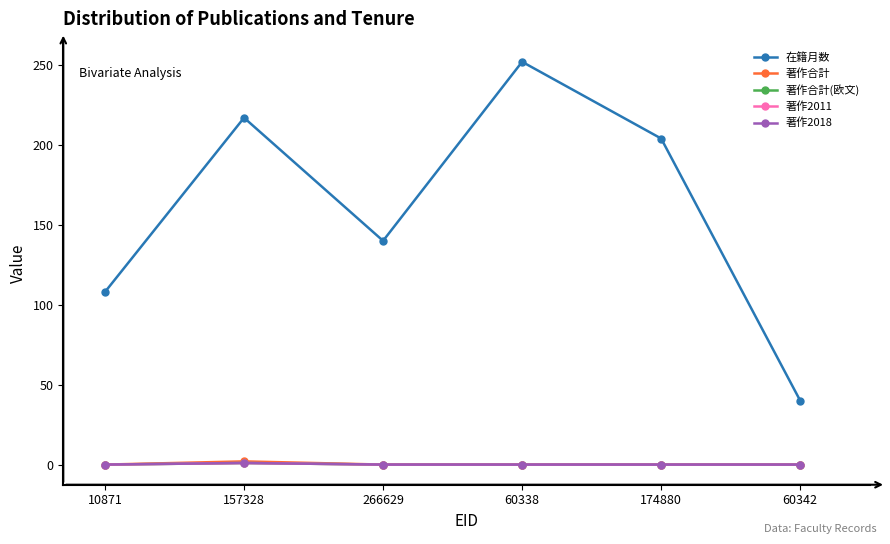

What is the label of the 4th point from the left?

60338